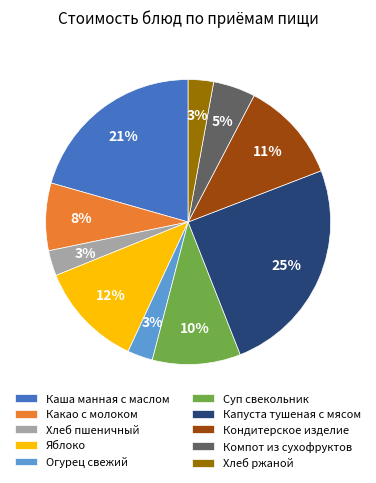

To the nearest percent, what percentage of the pie is Кондитерское изделие?

11%